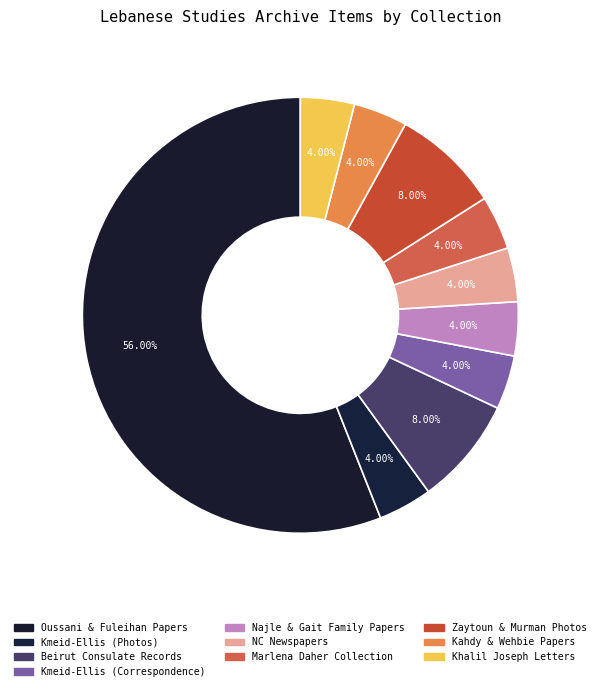

Which slice is the smallest?

Kahdy and Wehbie Family Papers